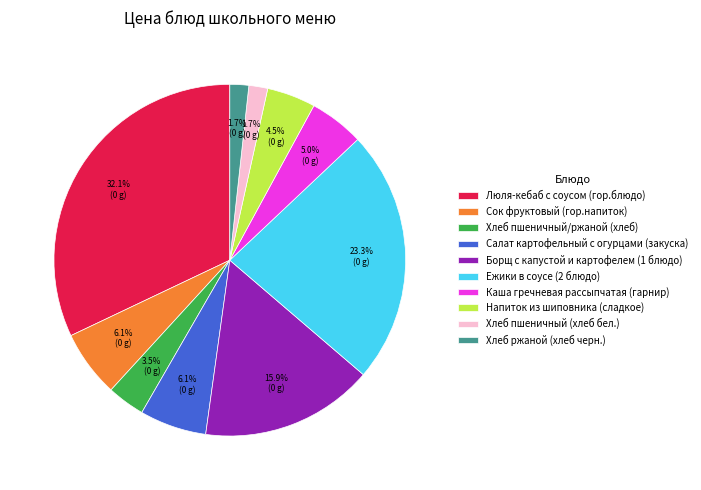

What percentage do Сок фруктовый (гор.напиток) and Хлеб пшеничный/ржаной (хлеб) together represent?

9.6%